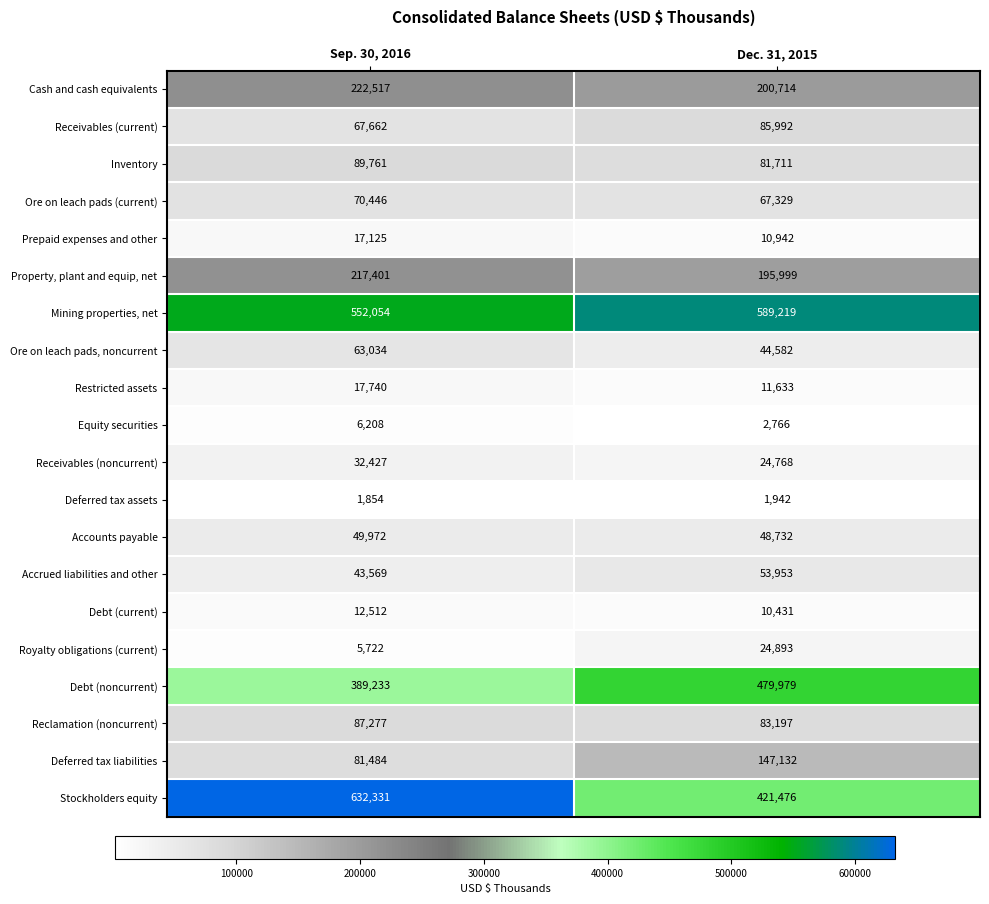

The value of Debt (noncurrent) at Sep. 30, 2016 is 610330. True or false?

False